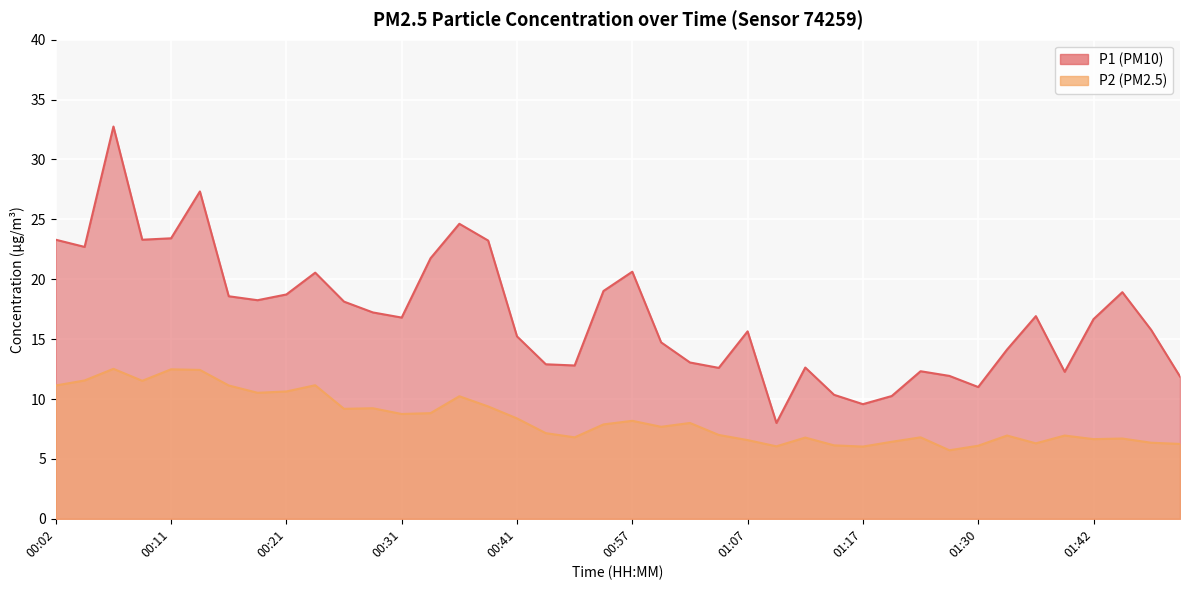

What is the difference between the P1 values at 01:42 and 01:30?

5.7